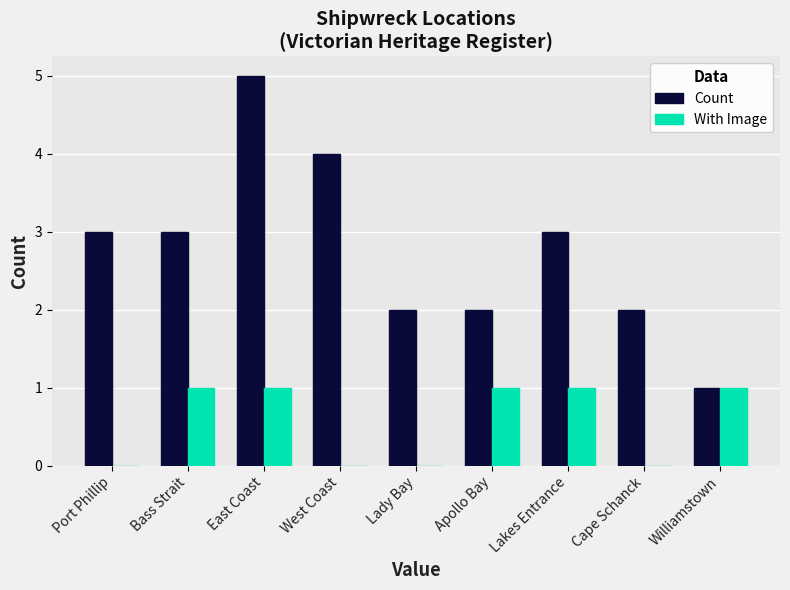

Reading left to right, extract all data points from this chart.

Count: 3	3	5	4	2	2	3	2	1
With Image: 0	1	1	0	0	1	1	0	1